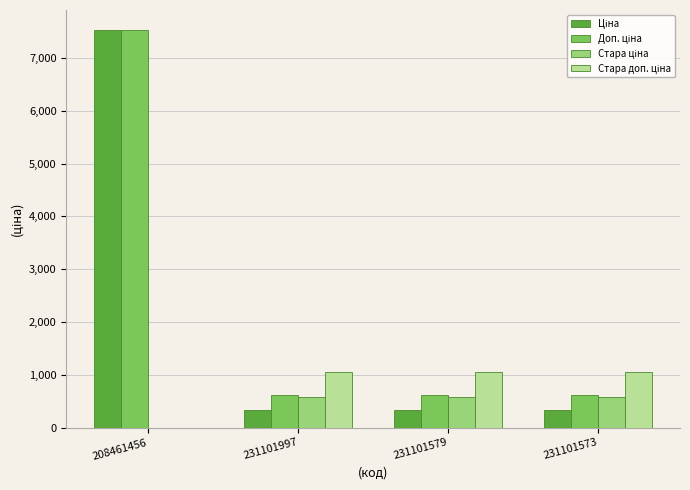

Which category has the highest value across all series?

208461456